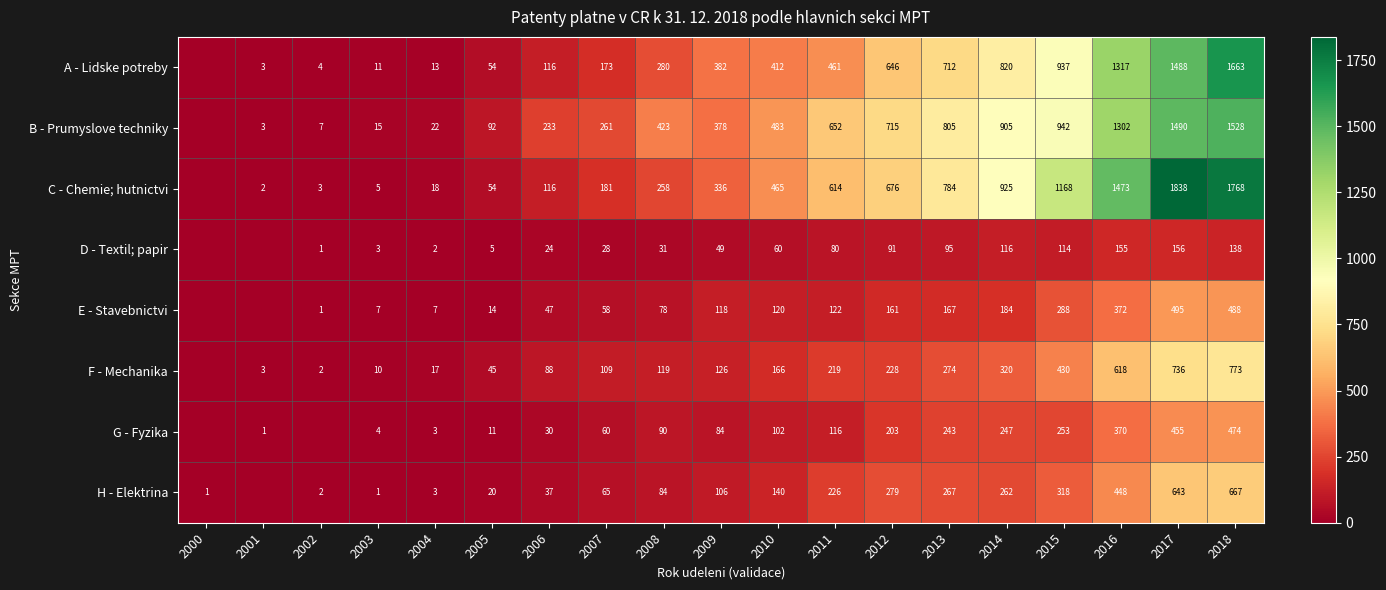

What is the total value across all series at 2008?

1363